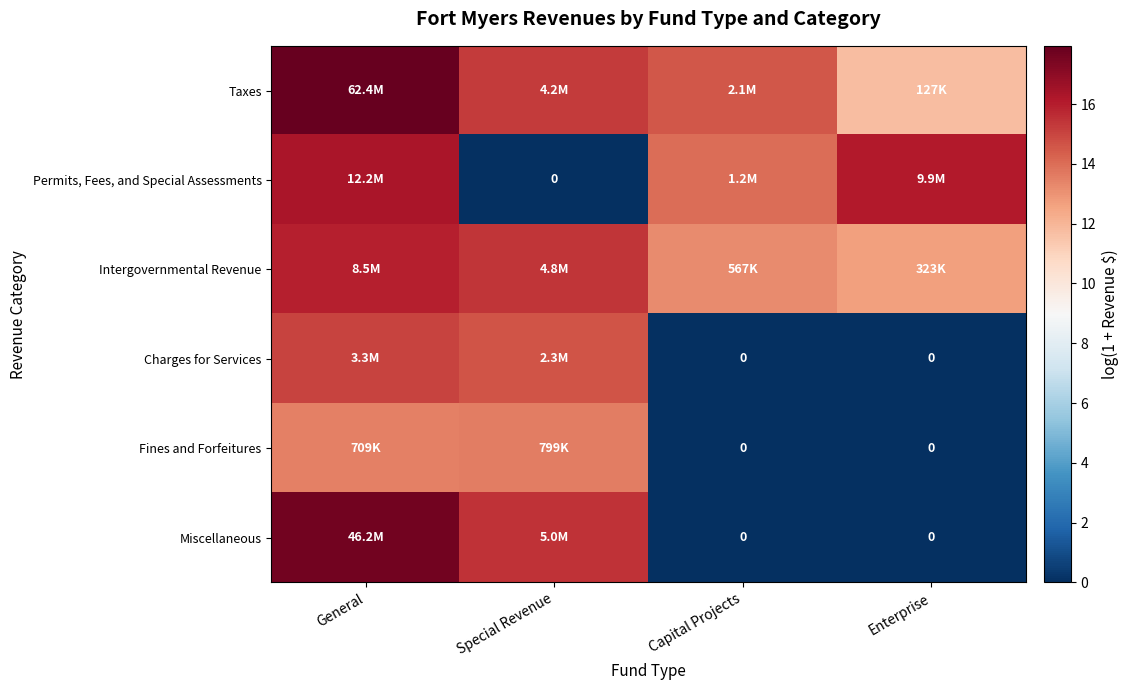

Which category has the lowest value in the Taxes series?

Enterprise